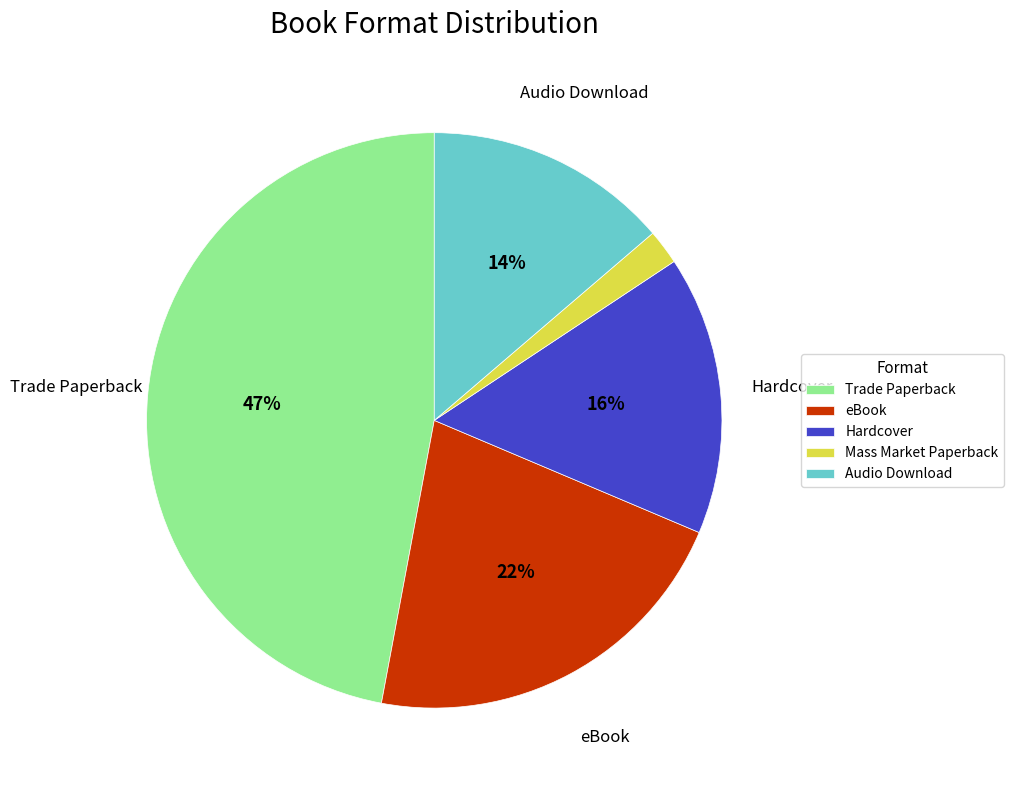

What is the largest slice in the pie chart?

Trade Paperback